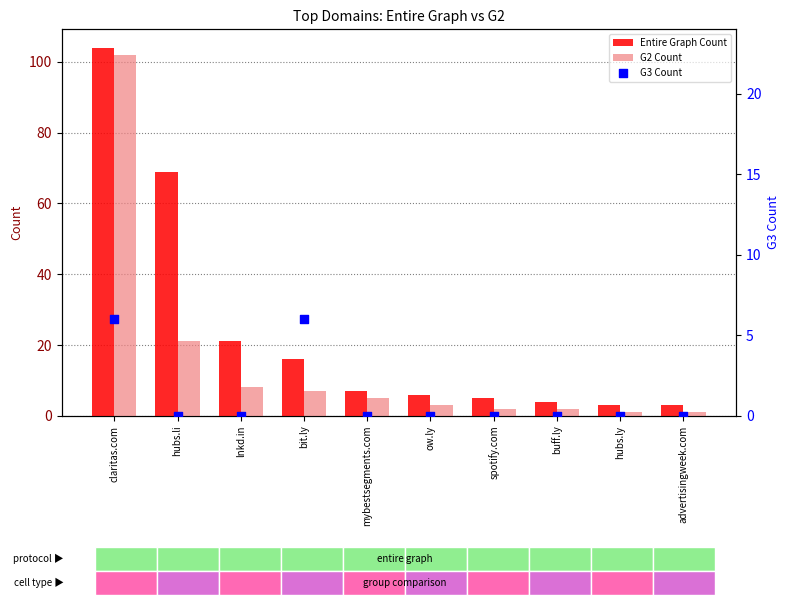

Which series has the largest total across all categories?

Entire Graph Count